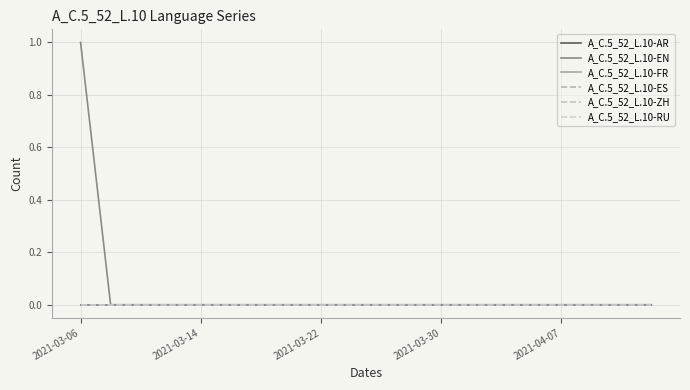

How many lines are shown in the chart?

6